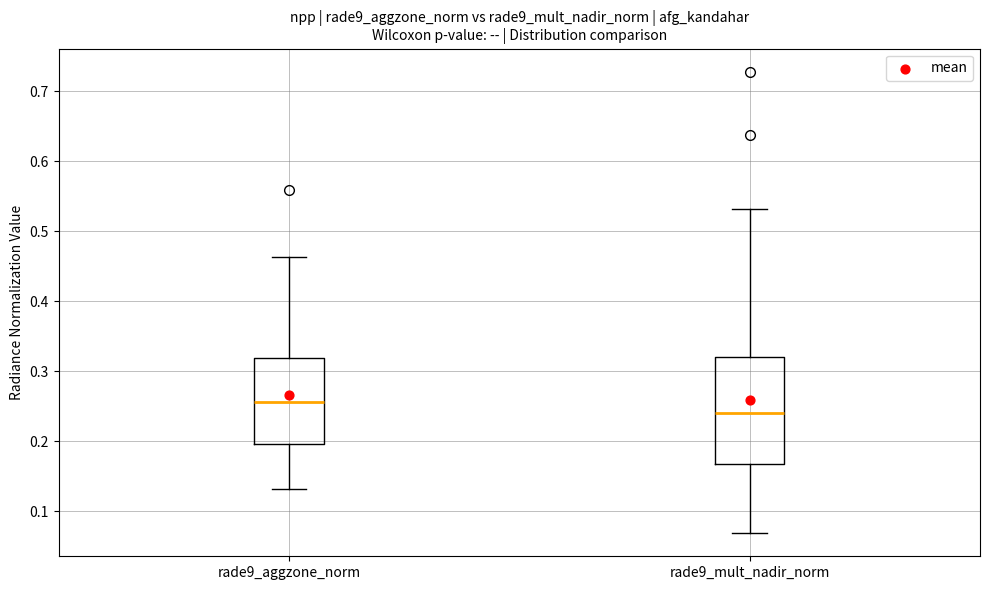

Where does the upper whisker of the box for rade9_aggzone_norm end on the y-axis? The values are not printed on the chart, so give them approximately, as read against the axis.

0.46